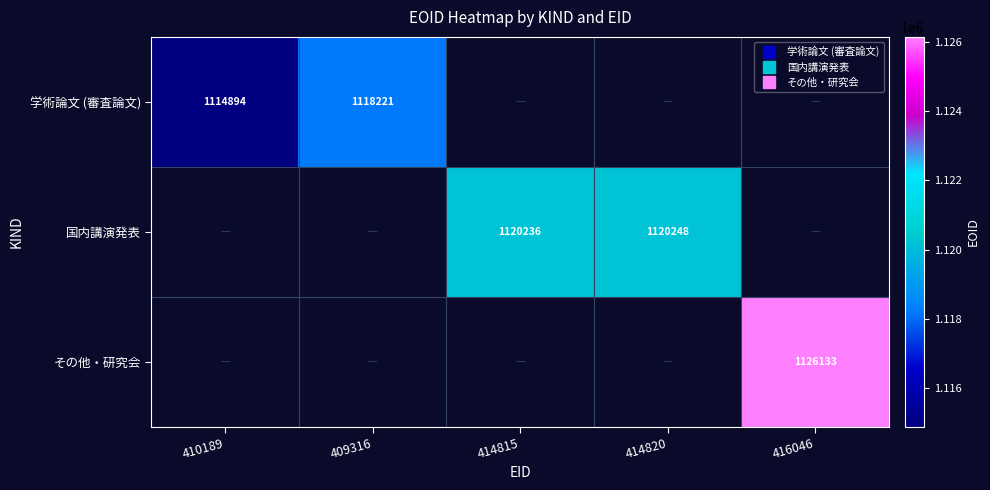

Where is 学術論文 (審査論文) nearest to the value 1116557?

410189